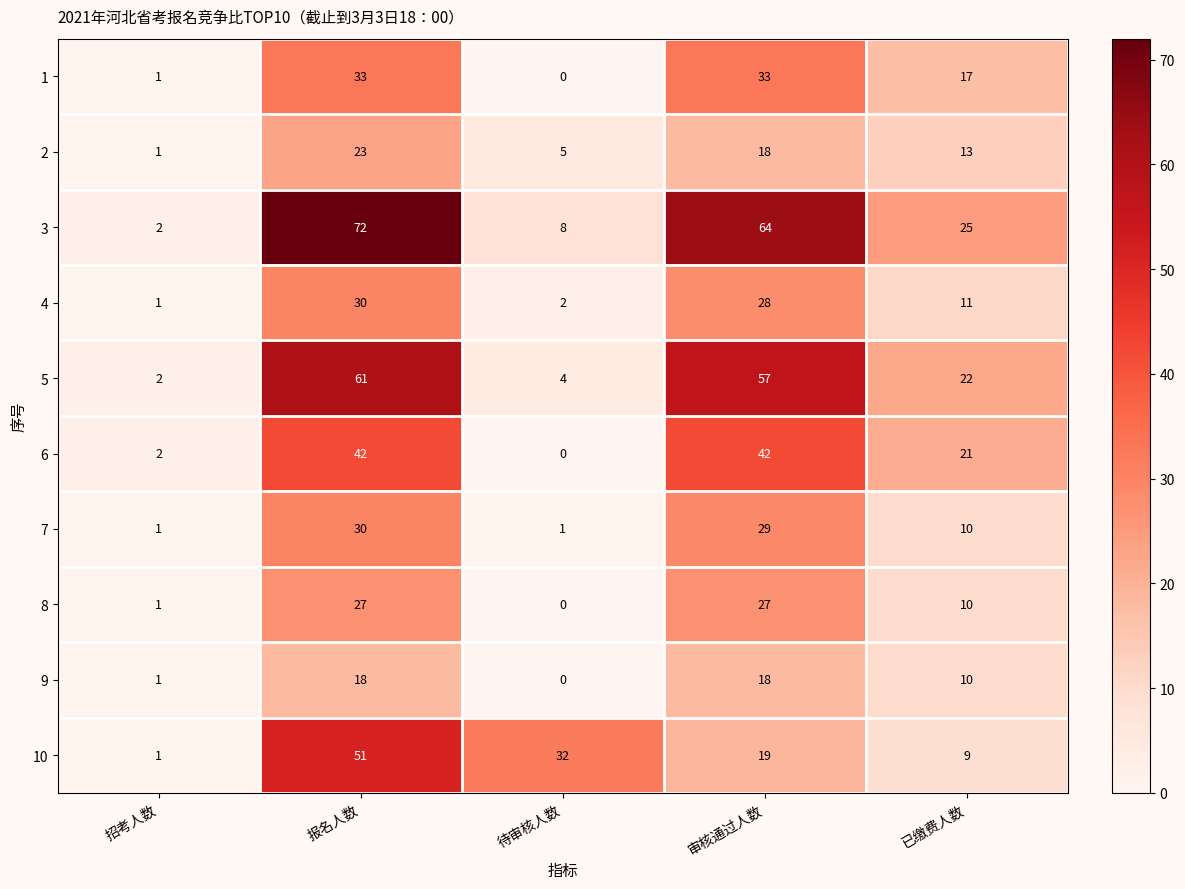

Read the 9 value at 审核通过人数.

18